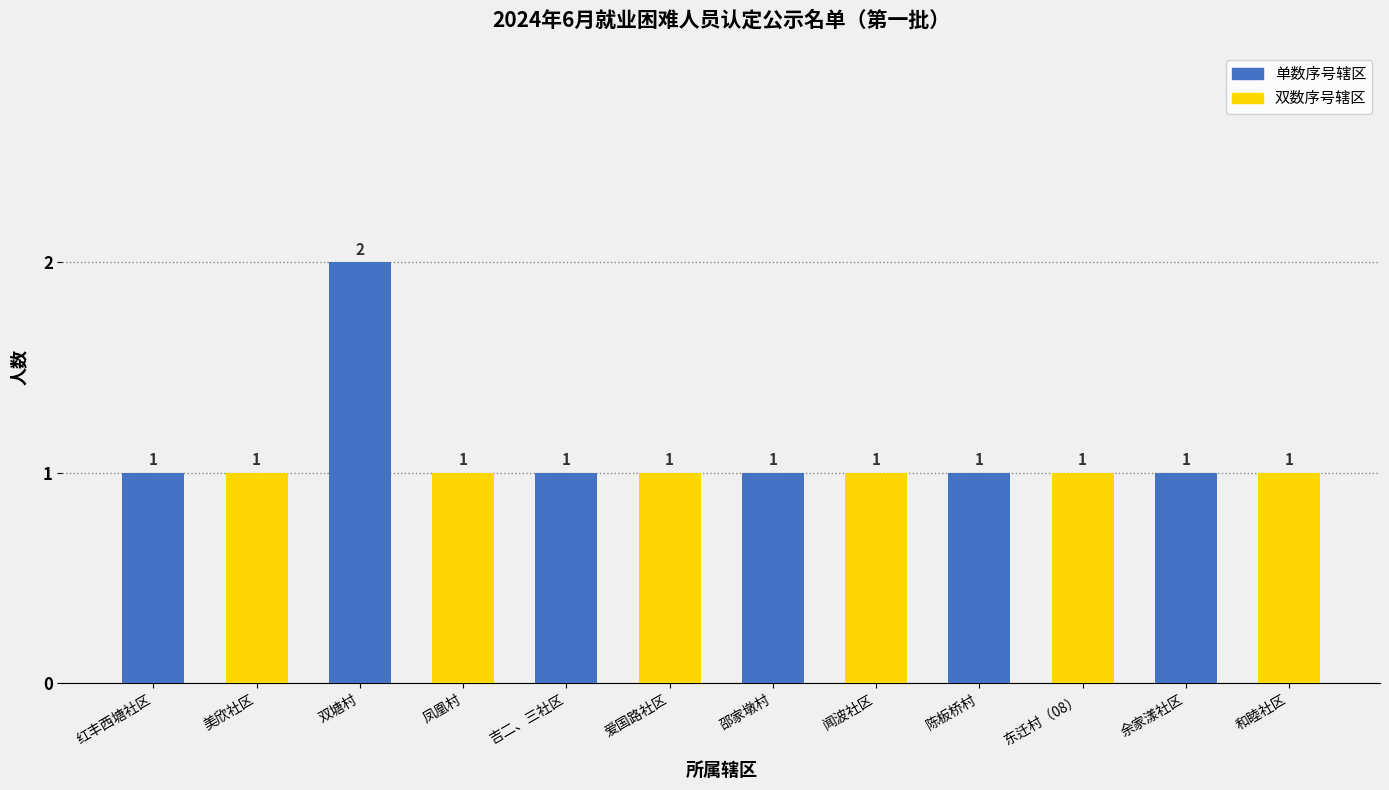

What is the label of the 6th bar from the left?

爱国路社区